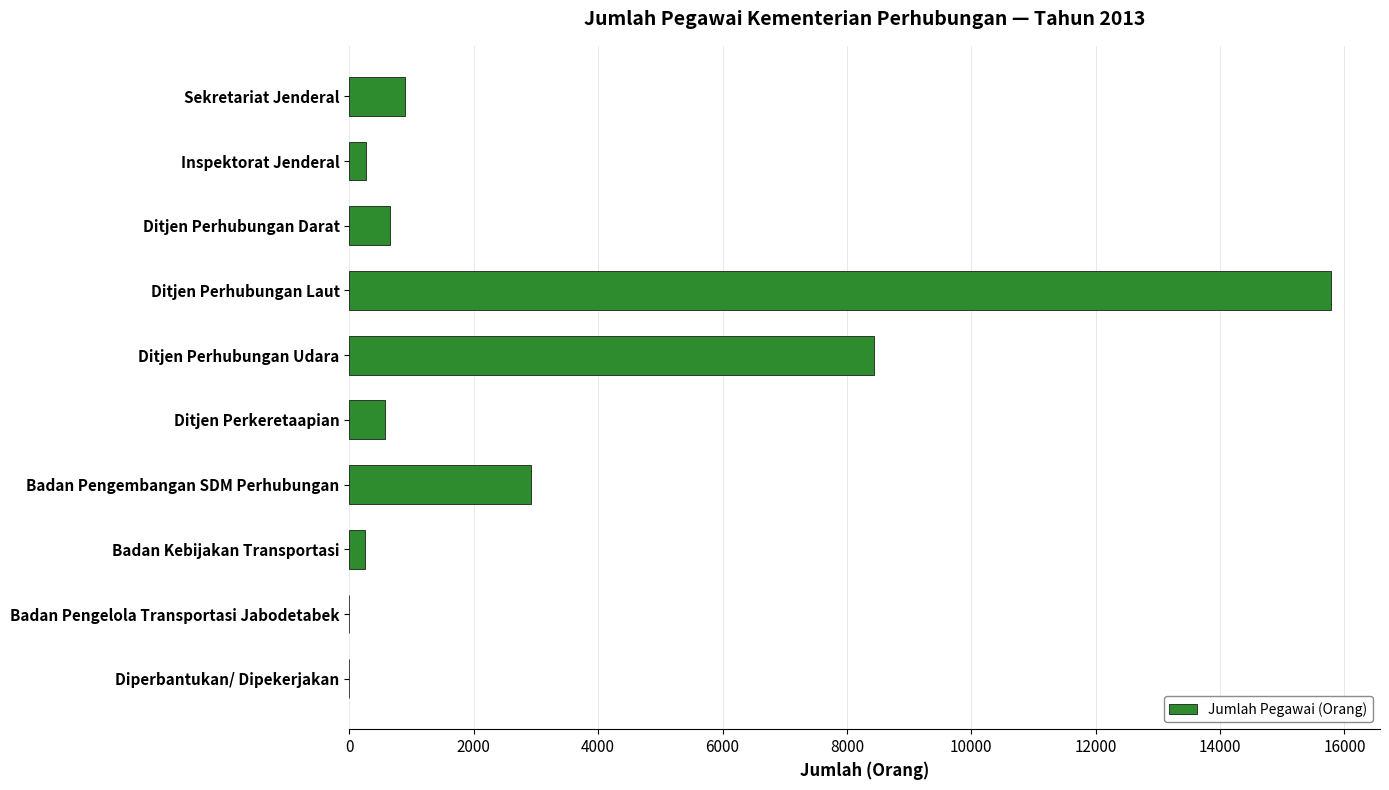

Does the chart contain stacked bars?

No